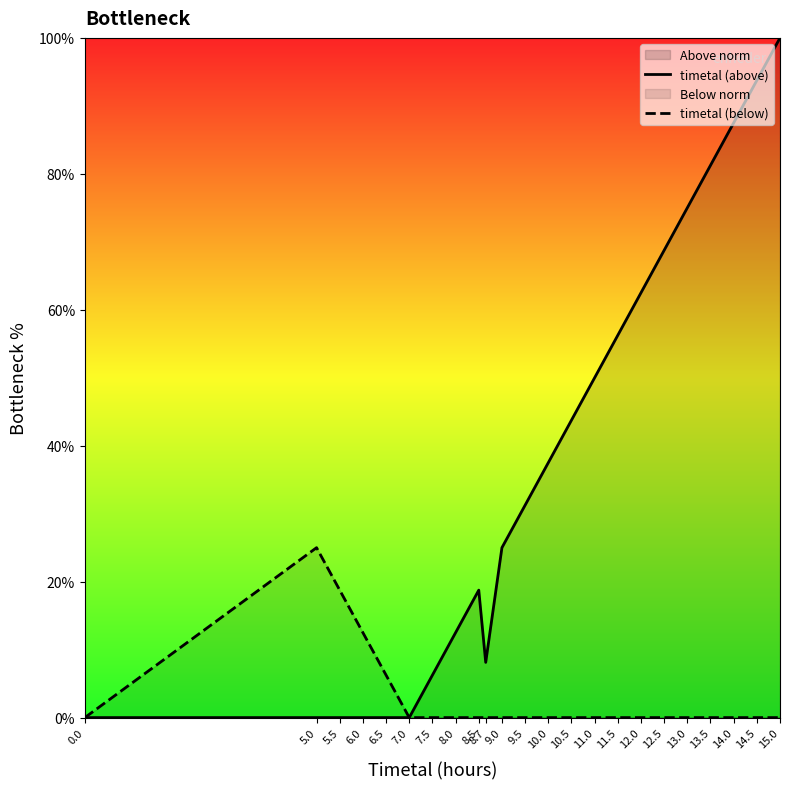

How many data points in timetal (above) are above 31?

12